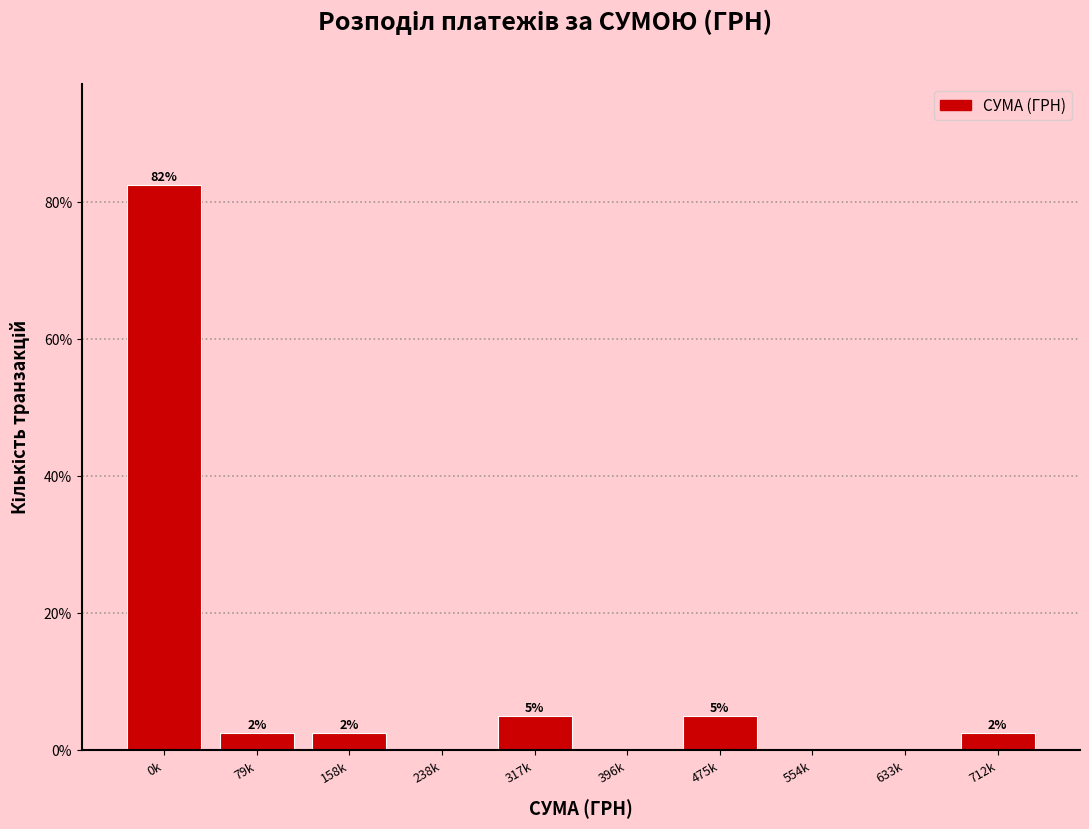

Are the bars horizontal?

No